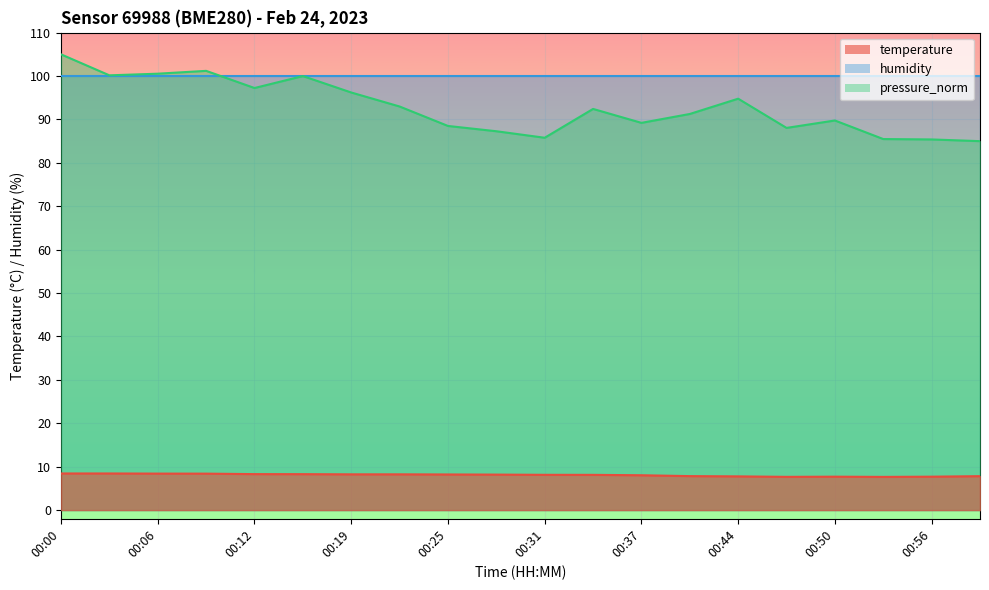

At which label is pressure_norm closest to 95?

00:44